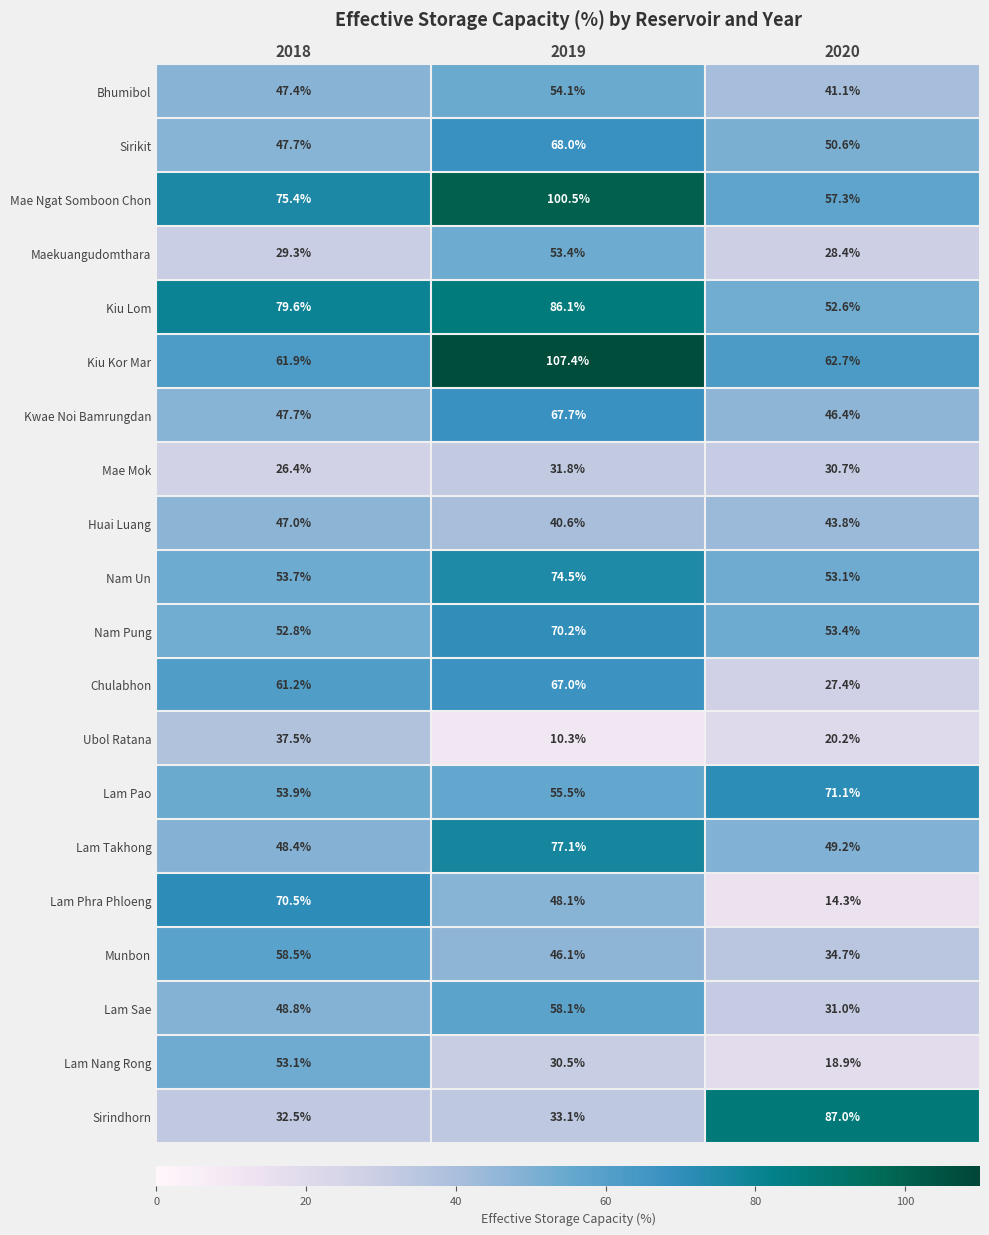

What is the approximate value of Munbon at 2019?

46.1